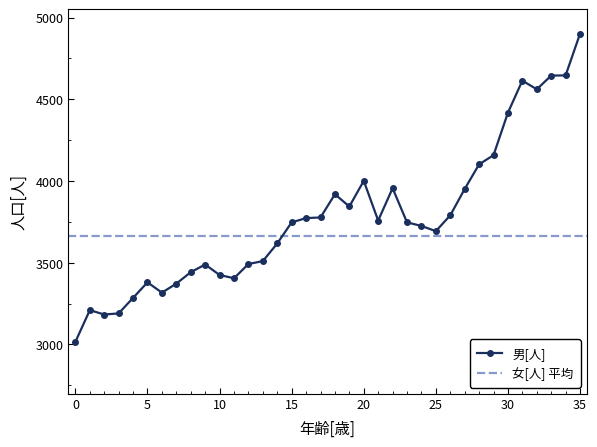

What is the ratio of the value at 20 to the value at 18?

1.0